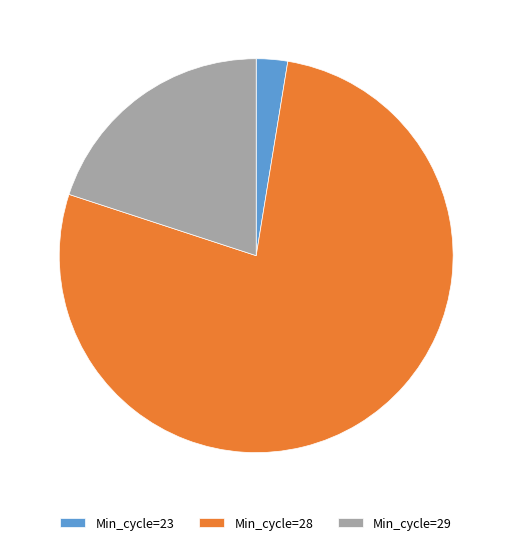

Is it true that Min_cycle=28 is 77% of the pie?

True